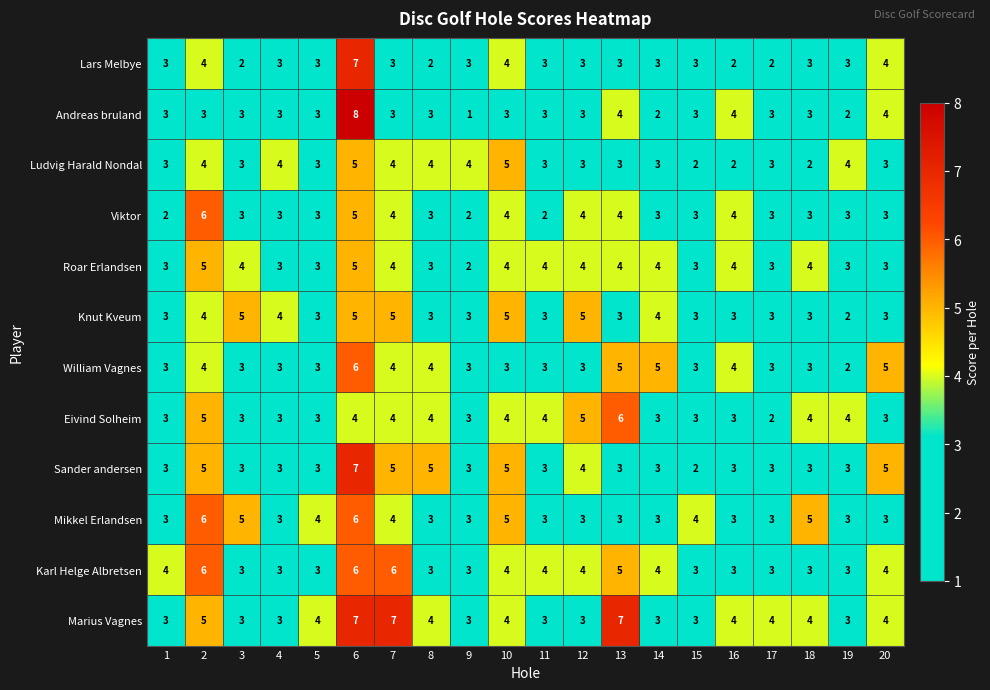

Which category has the highest value across all series?

6